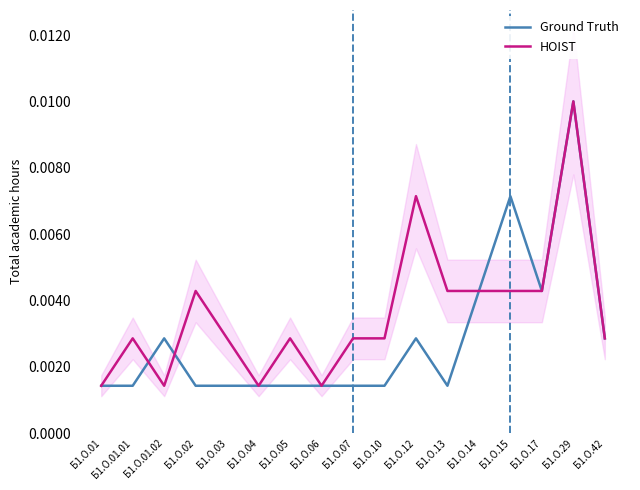

Rank the series by their maximum value, from lowest to highest.

Ground Truth, HOIST